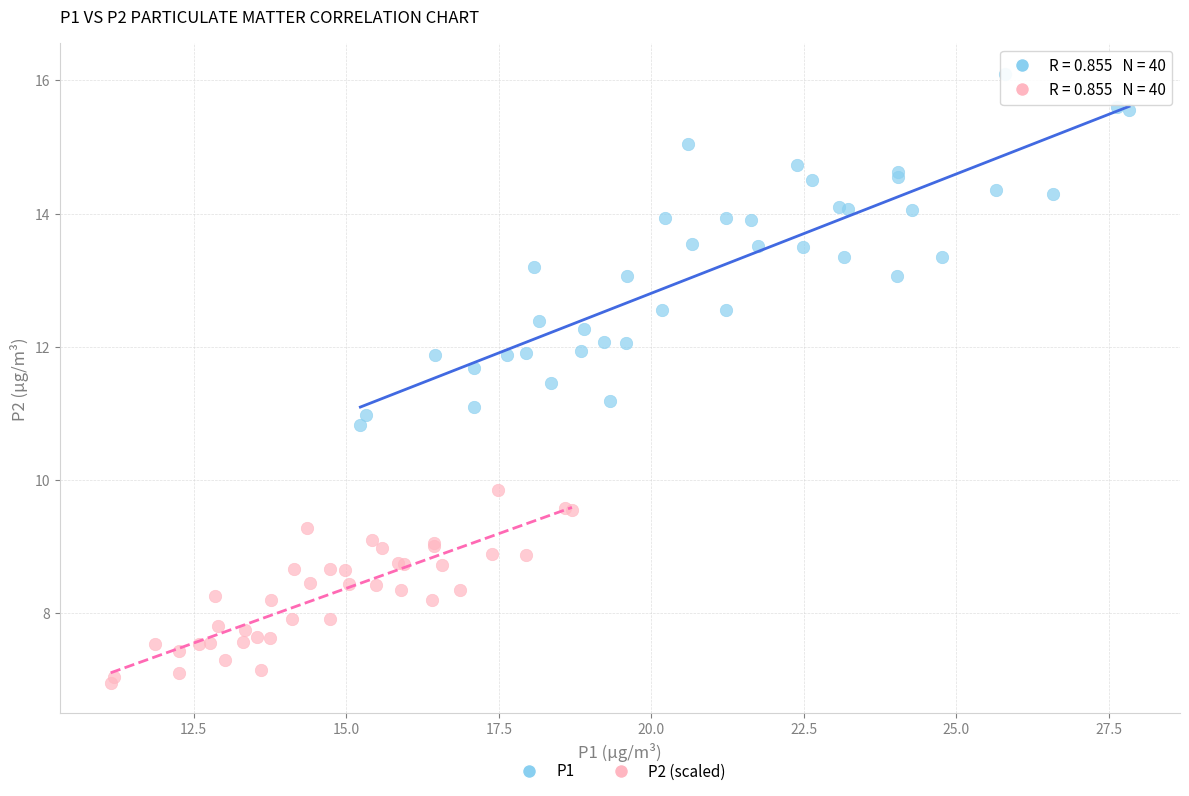

Which series contains the highest Y value?

P1